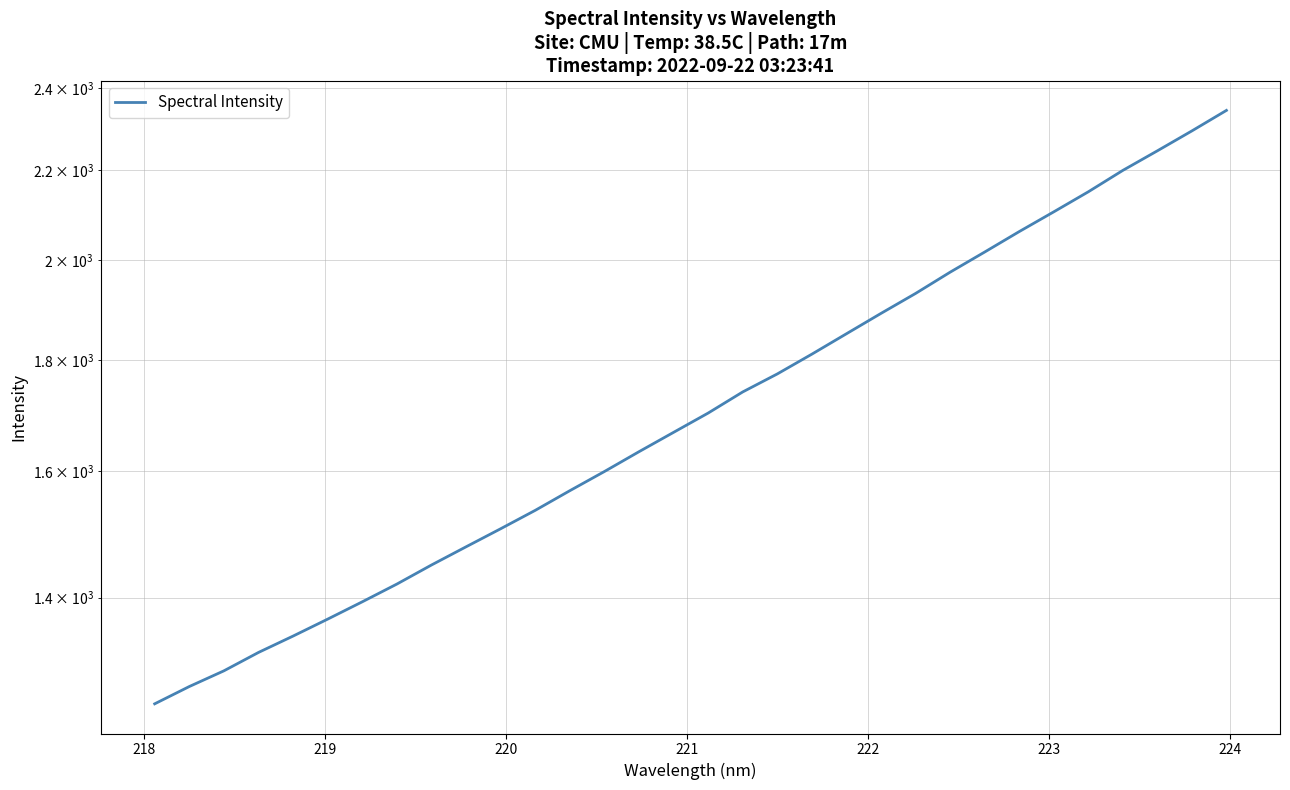

Reading left to right, extract all data points from this chart.

1251.1	1274.2	1295.6	1321.0	1344.1	1368.5	1393.8	1420.2	1449.1	1477.3	1505.8	1535.4	1567.6	1599.8	1633.6	1667.4	1701.8	1740.2	1773.7	1811.2	1850.7	1891.0	1931.3	1975.2	2017.8	2061.9	2105.4	2150.6	2199.9	2245.9	2293.7	2344.0